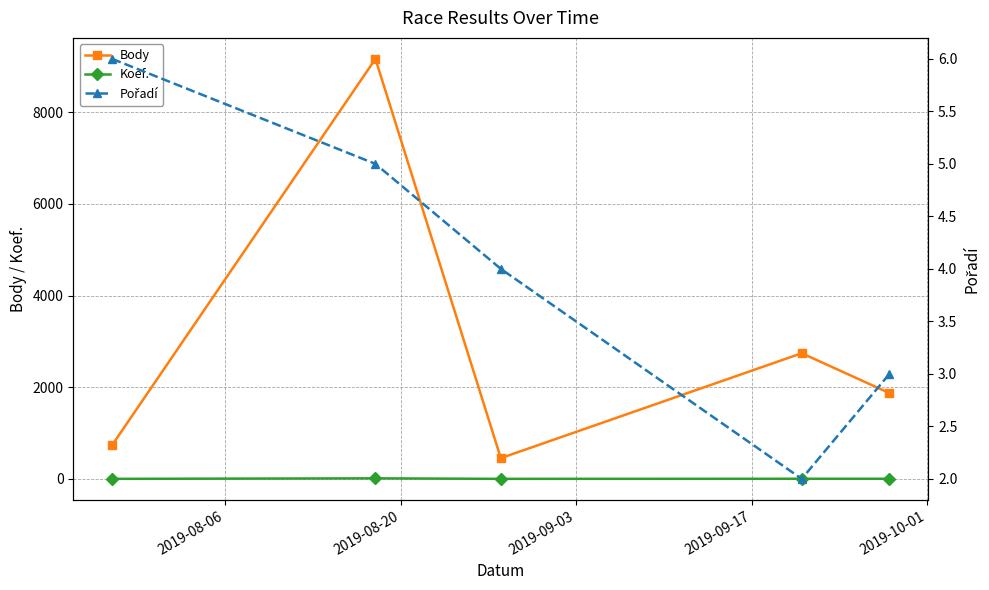

What are all the series names shown in the legend?

Body, Koef., Pořadí